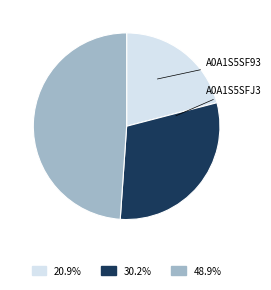

Does any single category account for the majority?

No